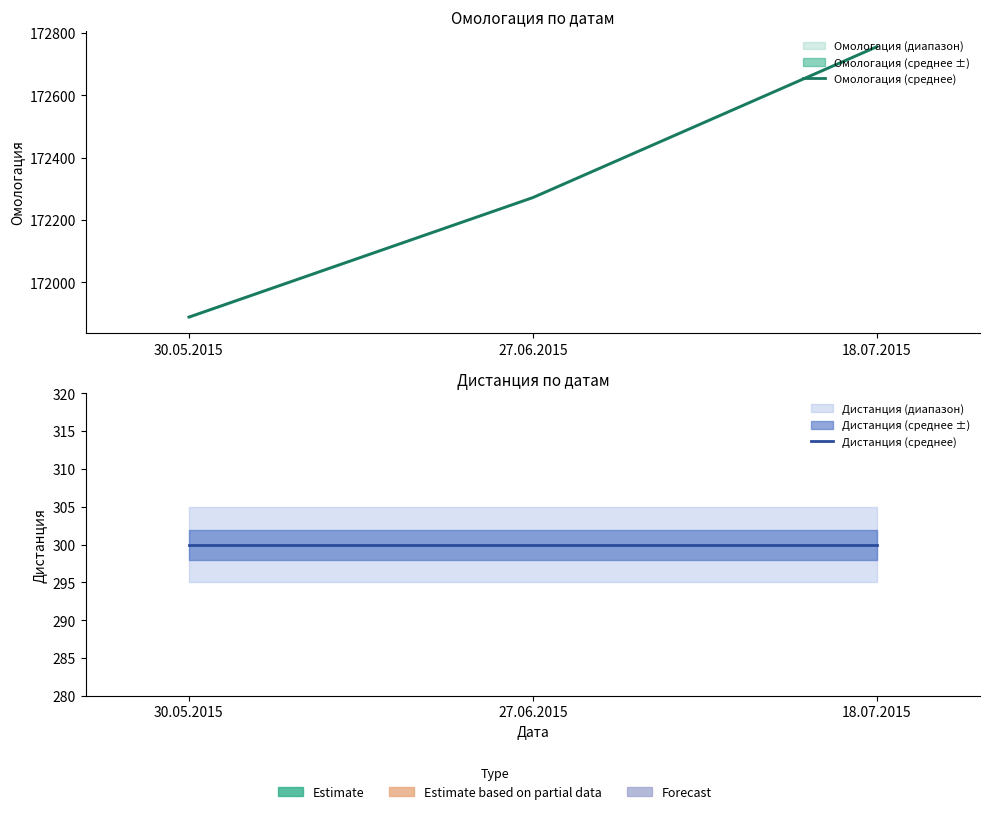

Which series has the largest total across all categories?

Омологация (среднее)